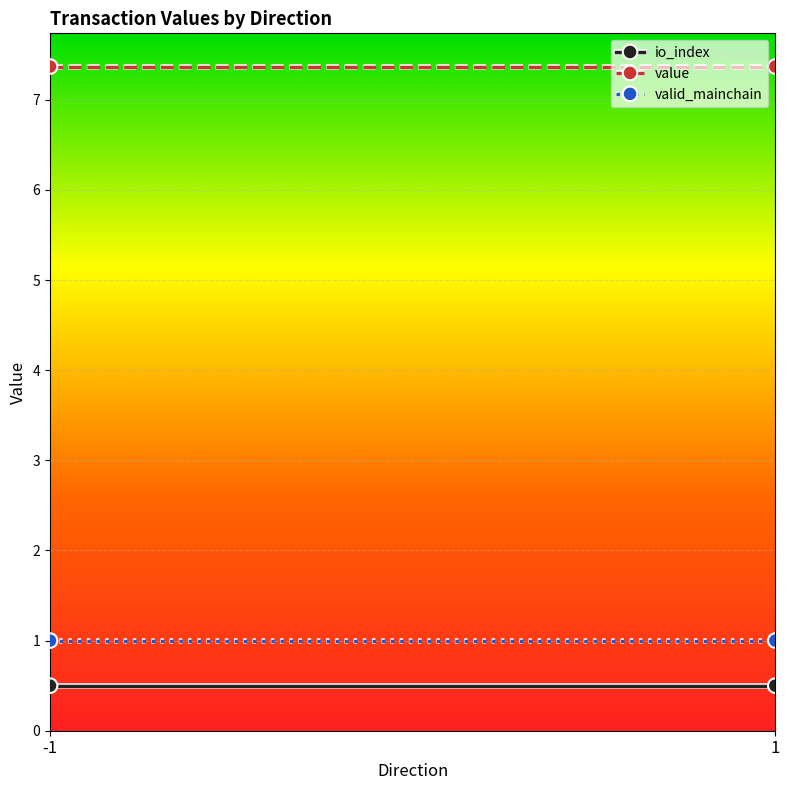

Which series has the widest spread of values?

io_index